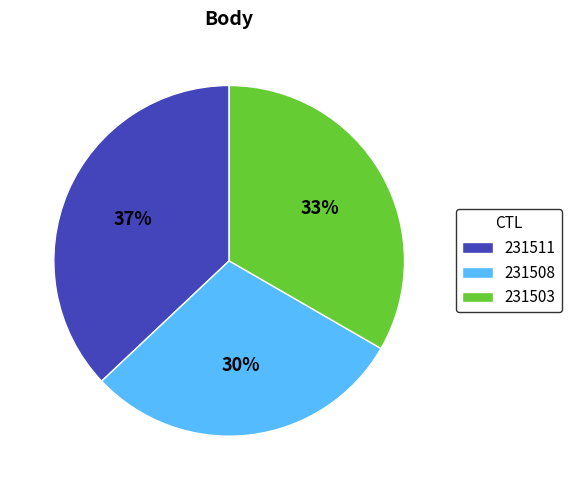

To the nearest percent, what is the average slice percentage?

33%